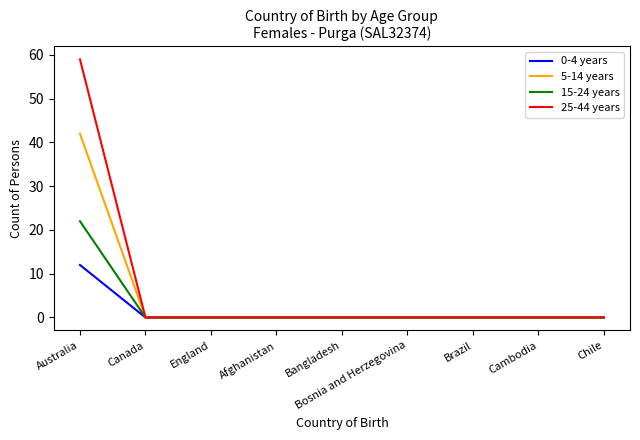

What position from the right is Australia?

9